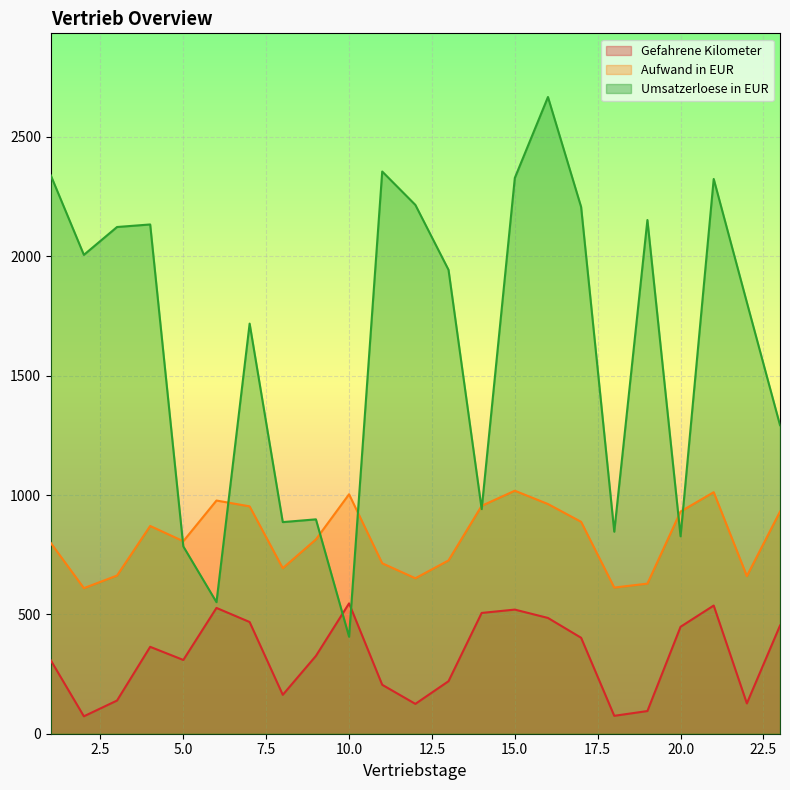

Where is Aufwand in EUR nearest to the value 813?

9